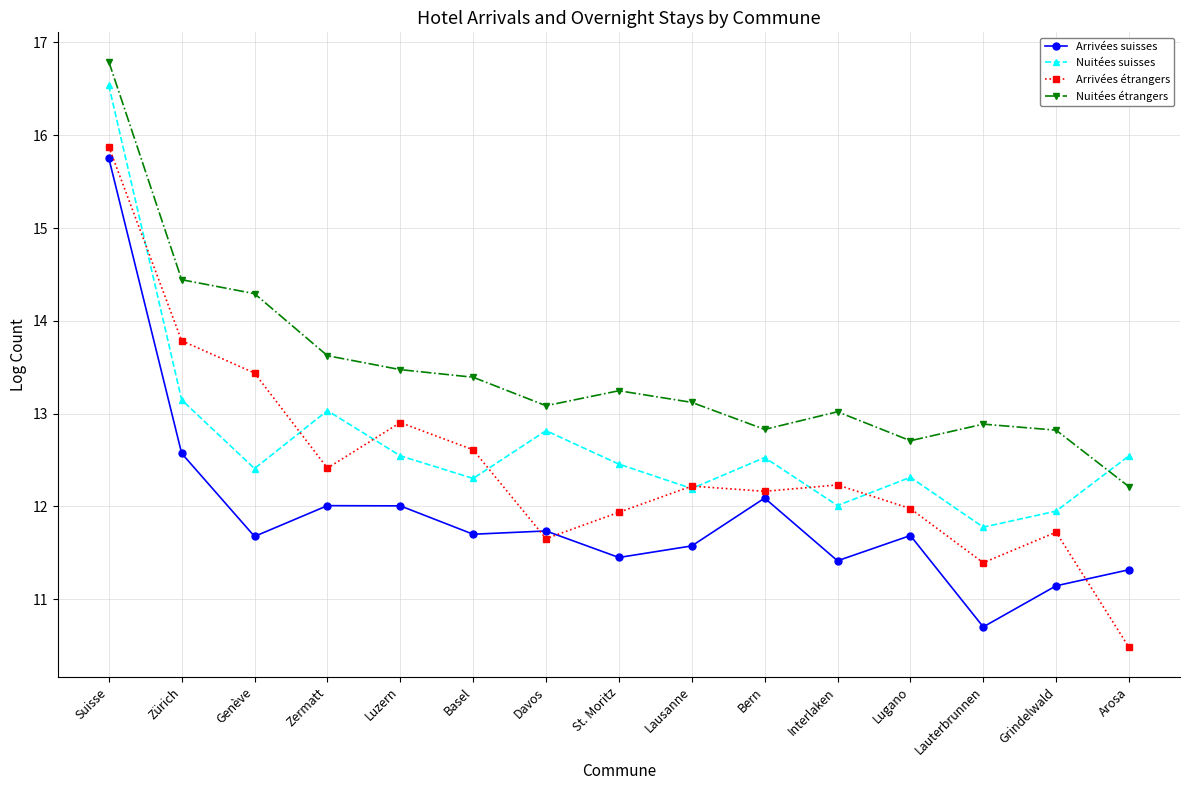

What is the value of the Arrivées étrangers point at the 14th from the left?

11.7